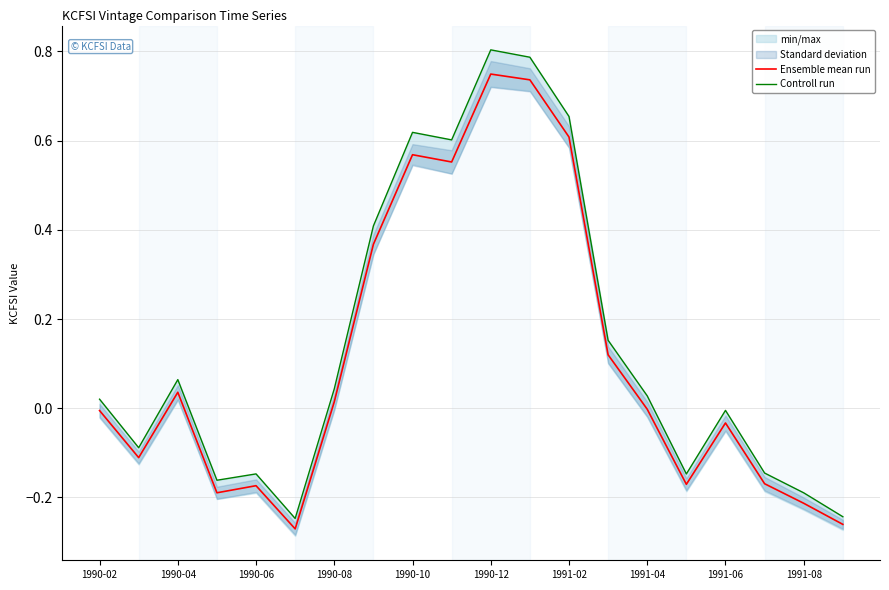

At which label does Controll run first exceed 0?

1990-02